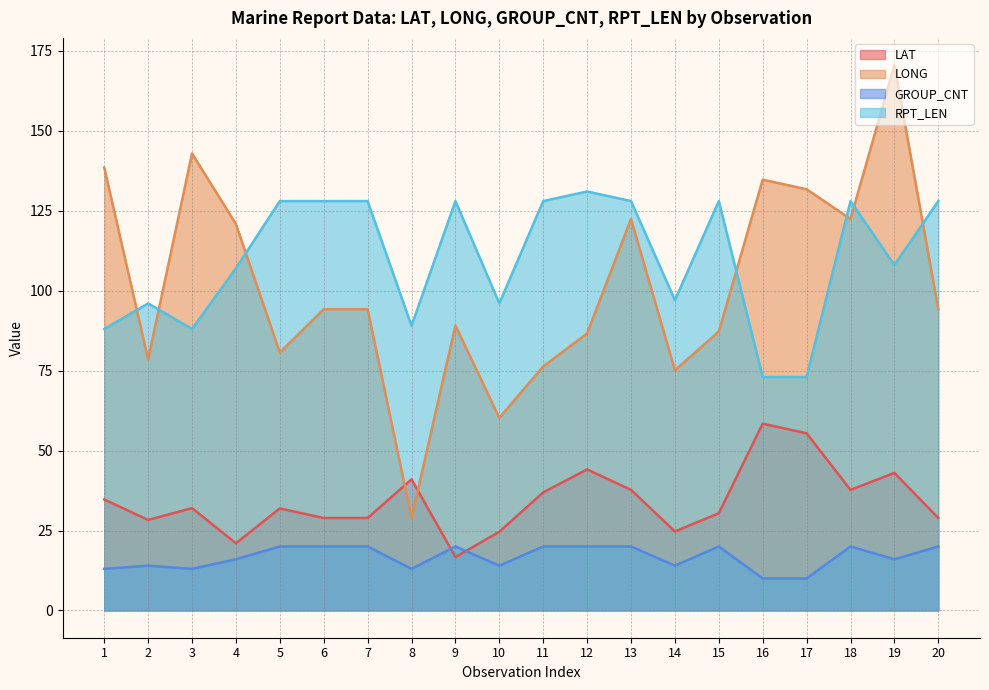

How many lines are shown in the chart?

4